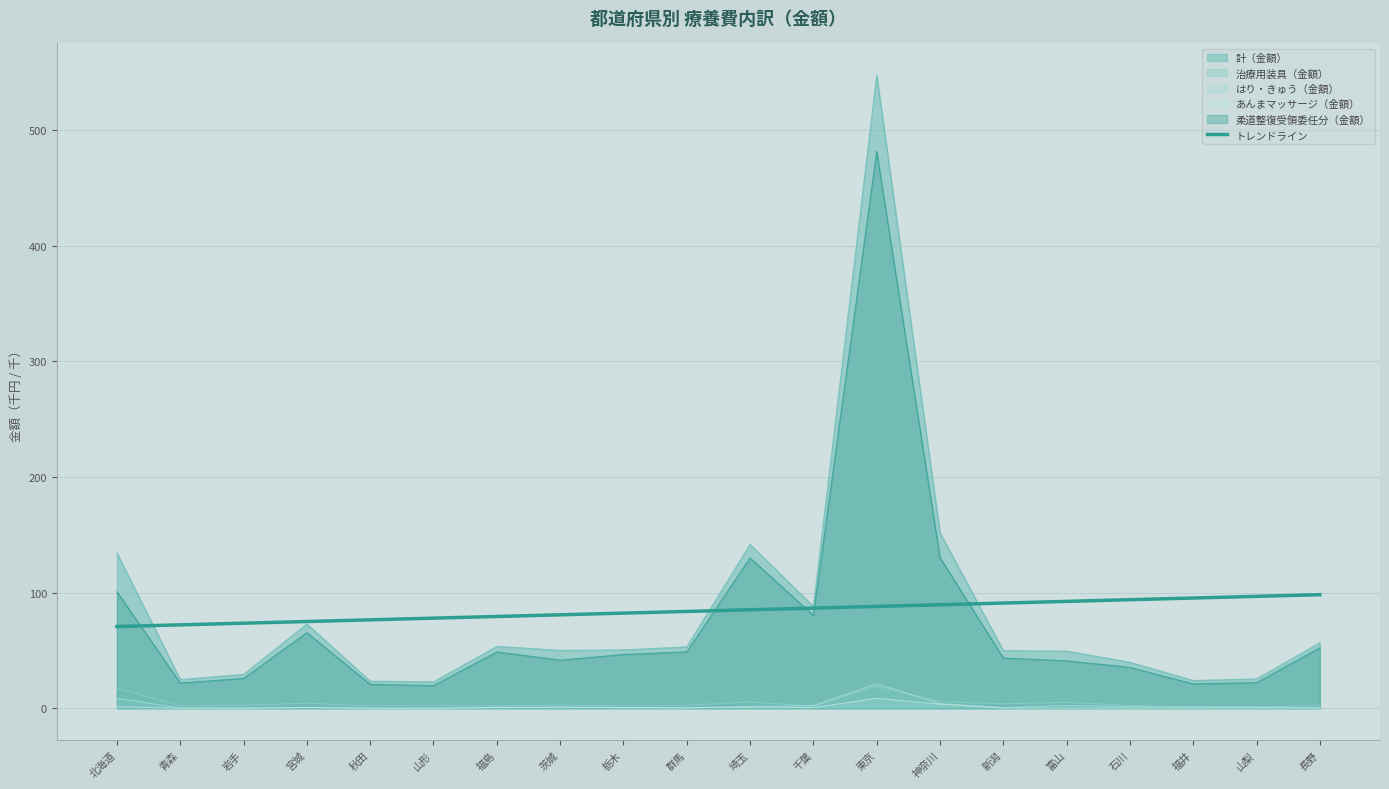

What position from the right is 秋田?

16